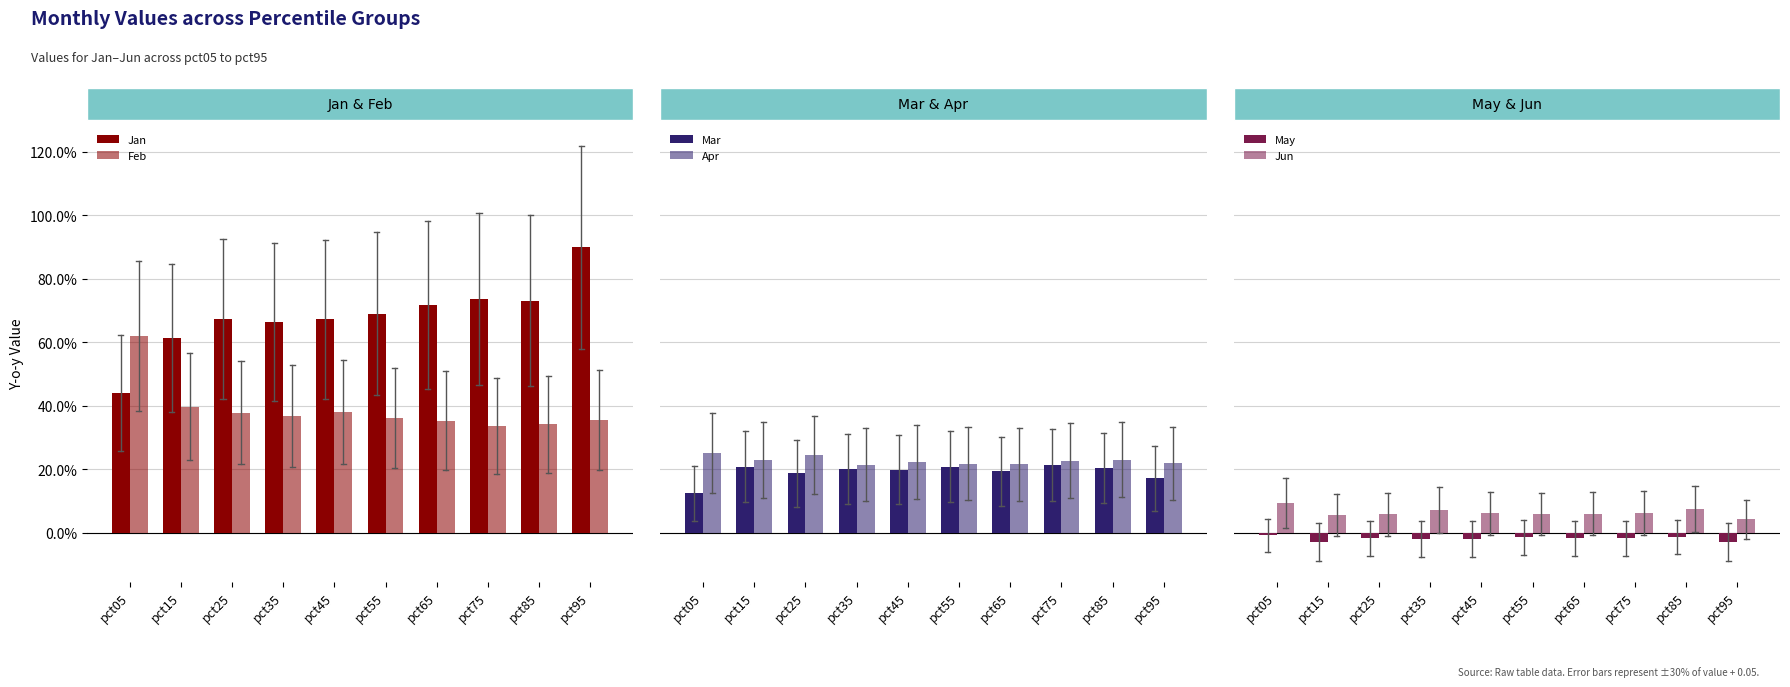

At which label does Apr reach its minimum?

pct35